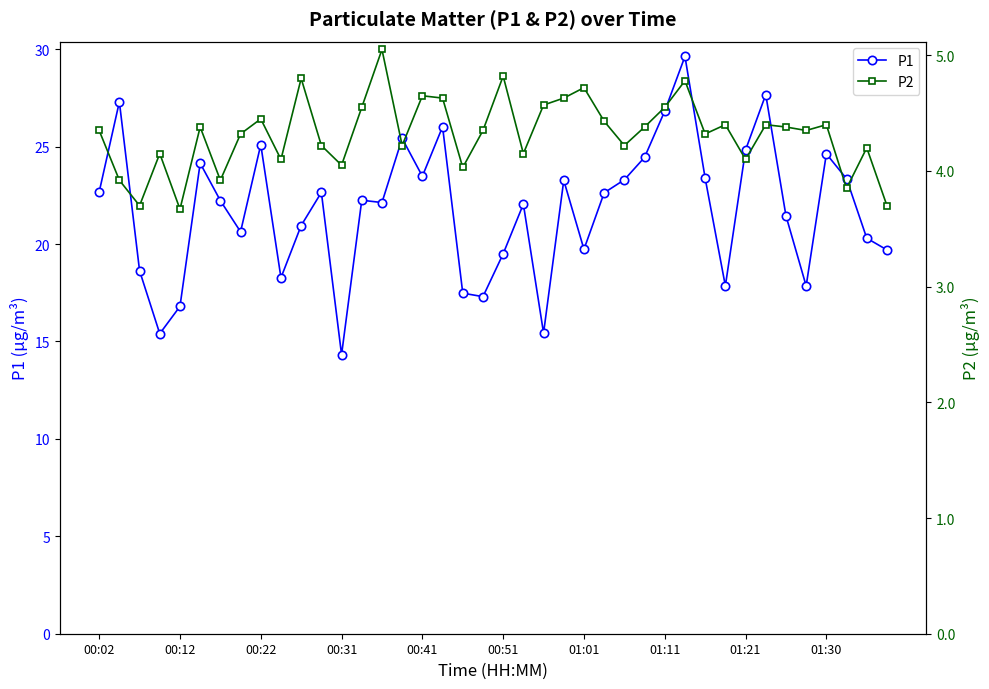

True or false: P1 has more than 0 points higher than both neighbors.

True